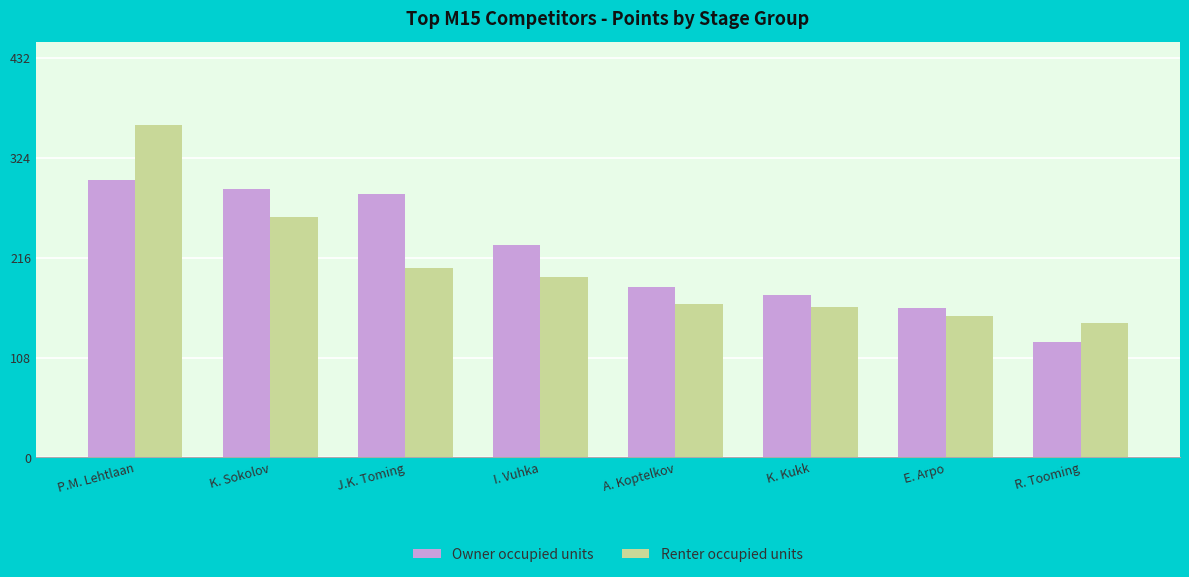

At which label does Renter occupied units reach its minimum?

R. Tooming